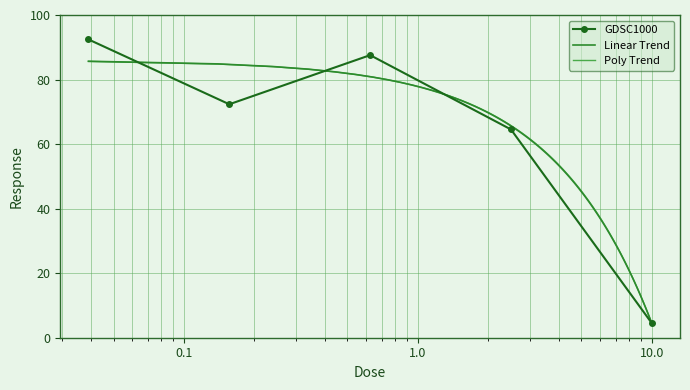

In GDSC1000, how many points are lower than both neighbors (excluding endpoints)?

1